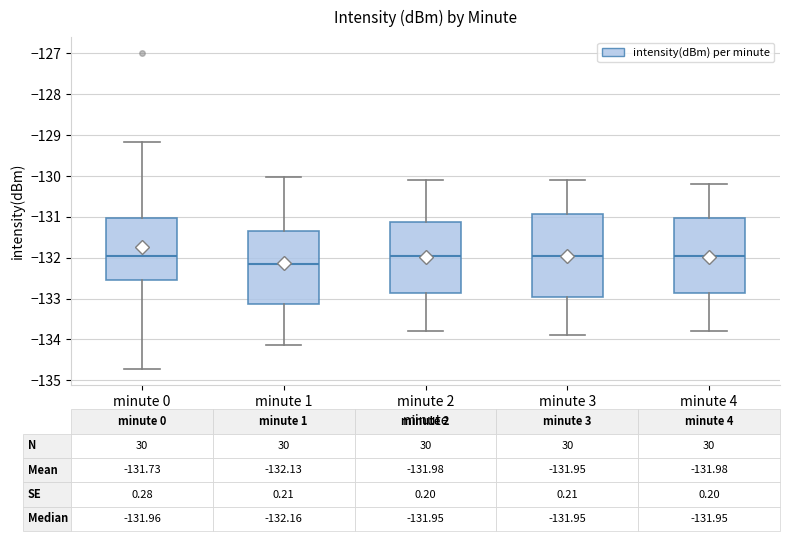

Which box is the tallest, from its lower edge to its upper edge?

minute 3